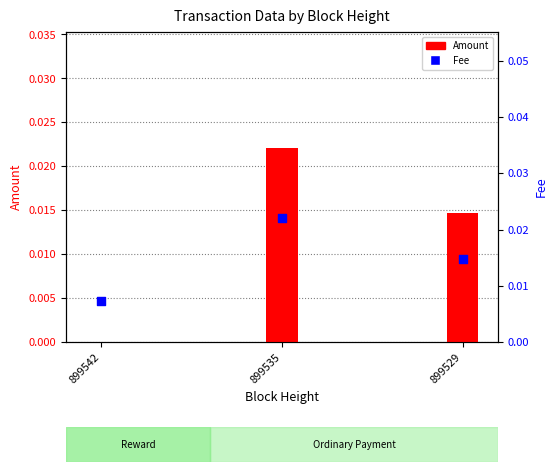

What are all the series names shown in the legend?

Amount, Fee